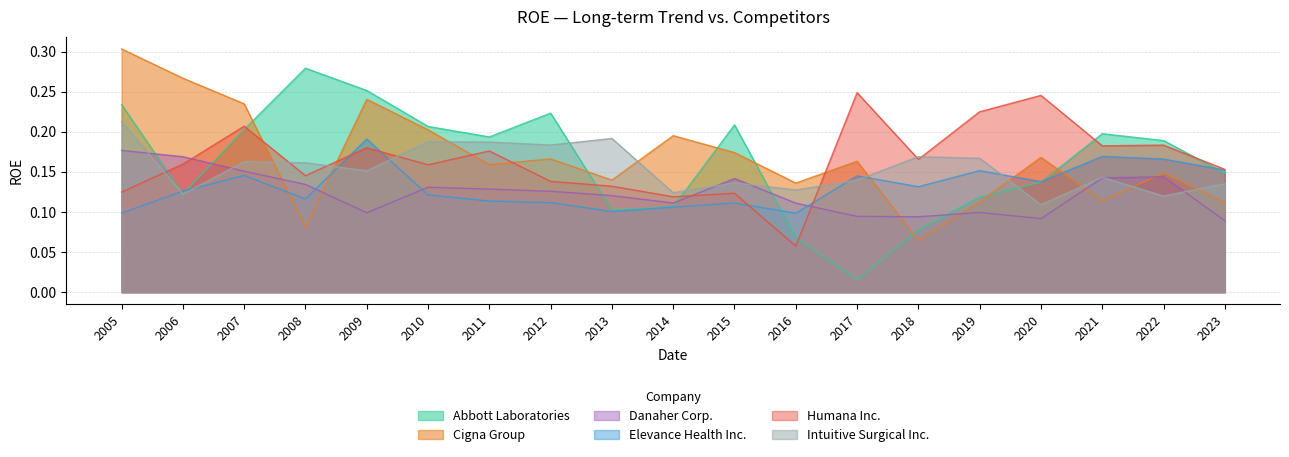

Where is the first local maximum for Intuitive Surgical Inc.?

2007